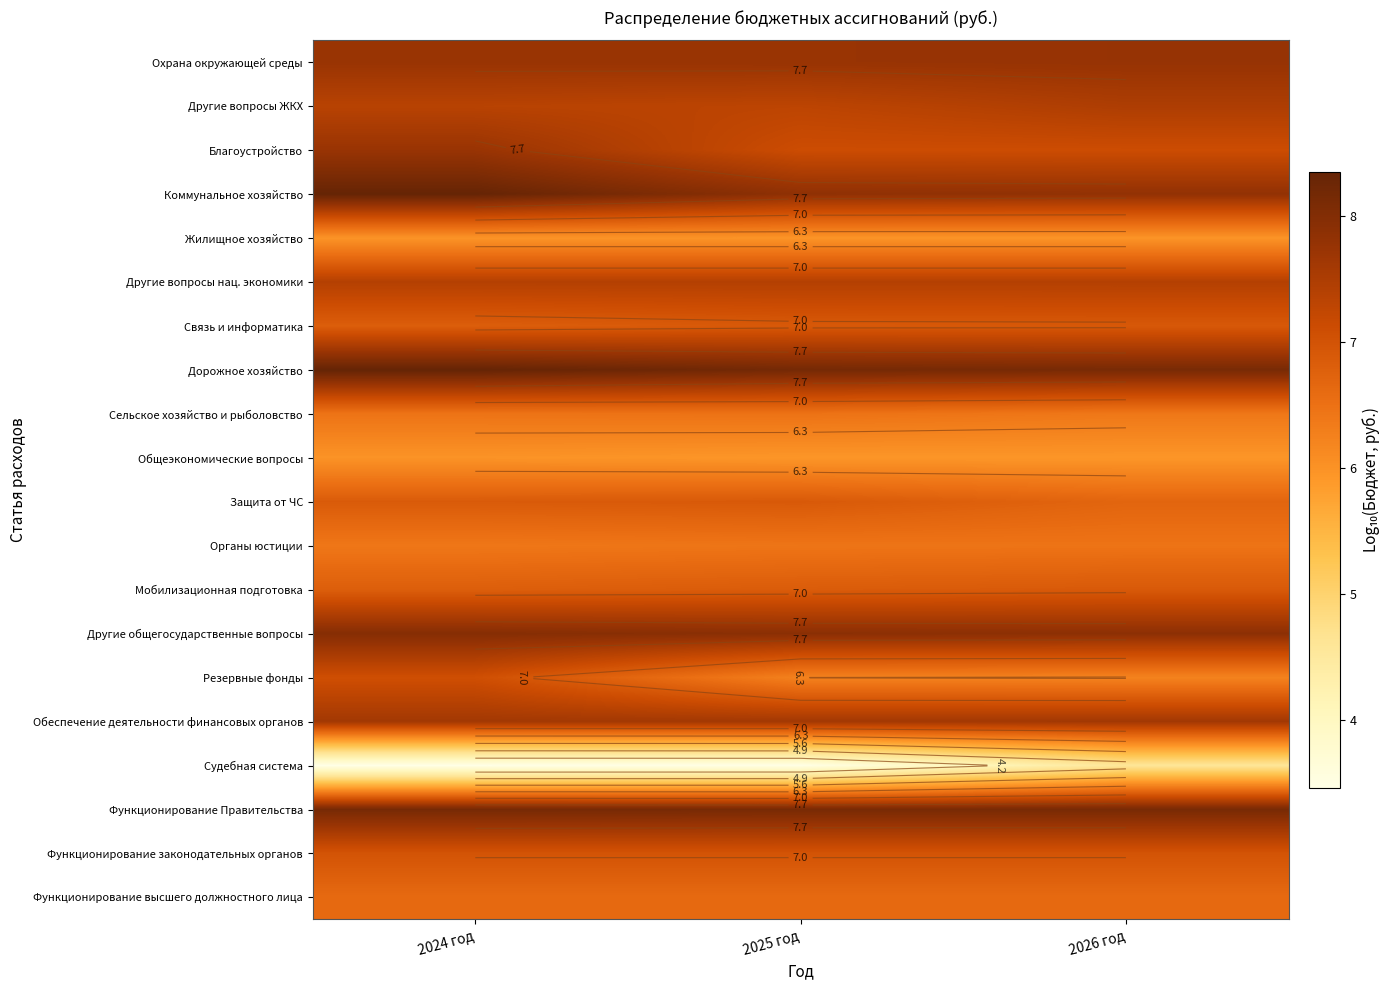

Read the Защита от ЧС value at 2026 год.

6.7